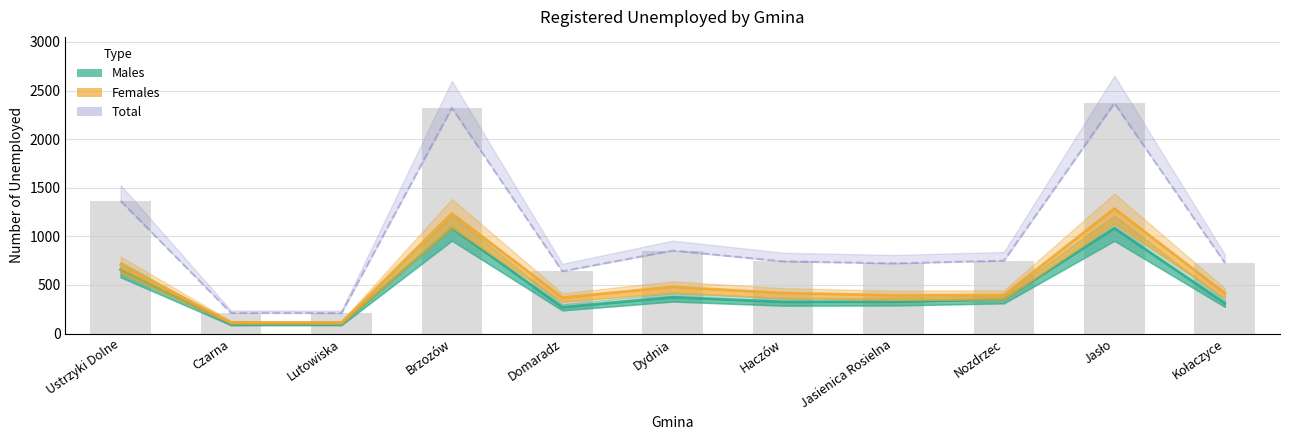

The Females series shows 113 at Lutowiska. True or false?

True